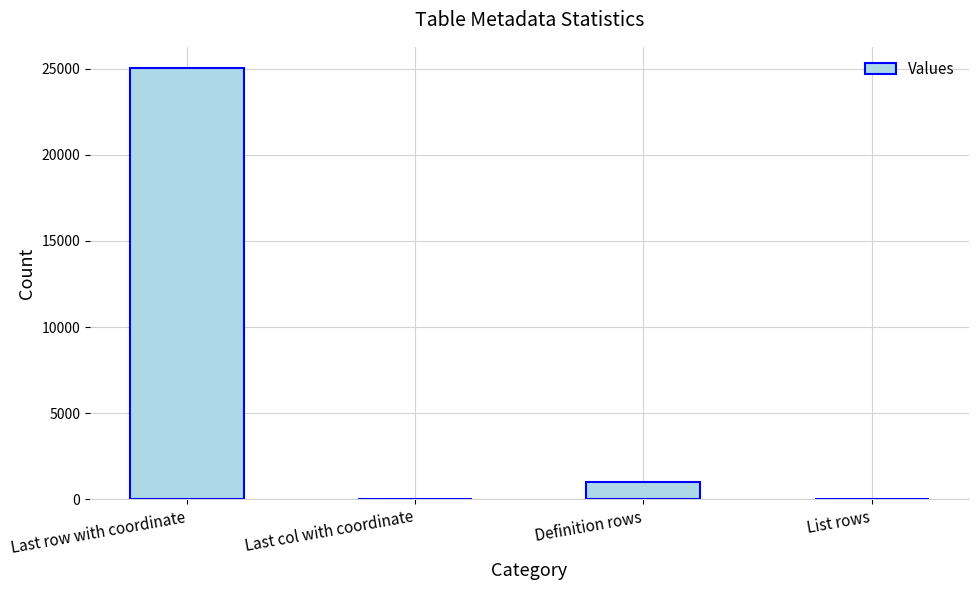

What is the change in value from Last row with coordinate to List rows?

-24983